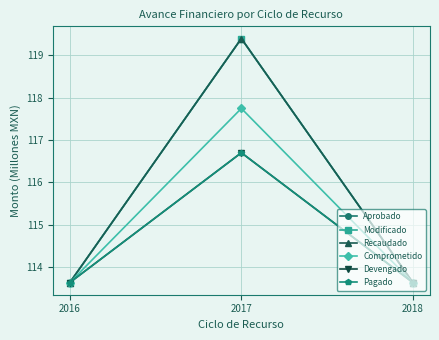

At which category does the chart reach its peak across all series?

2017